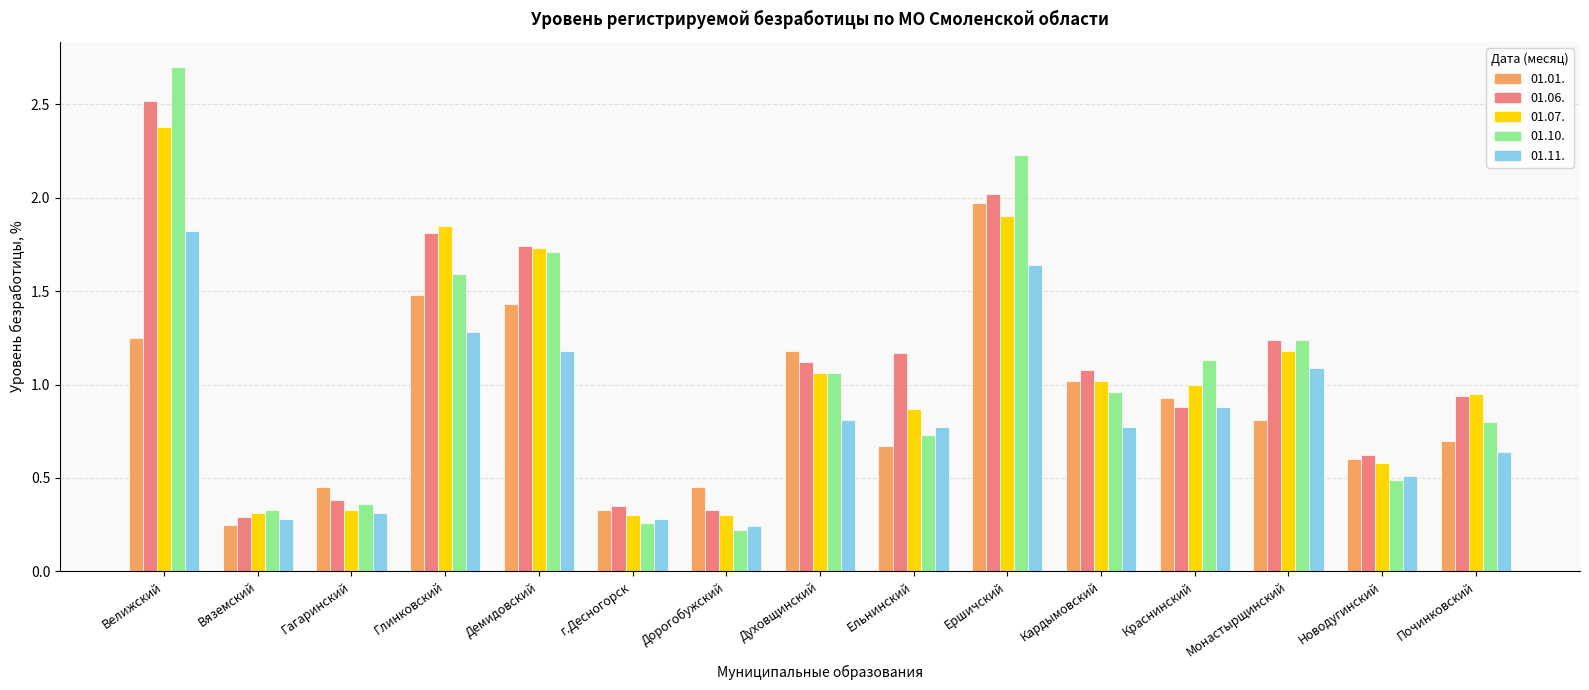

At which category does the chart reach its peak across all series?

Велижский